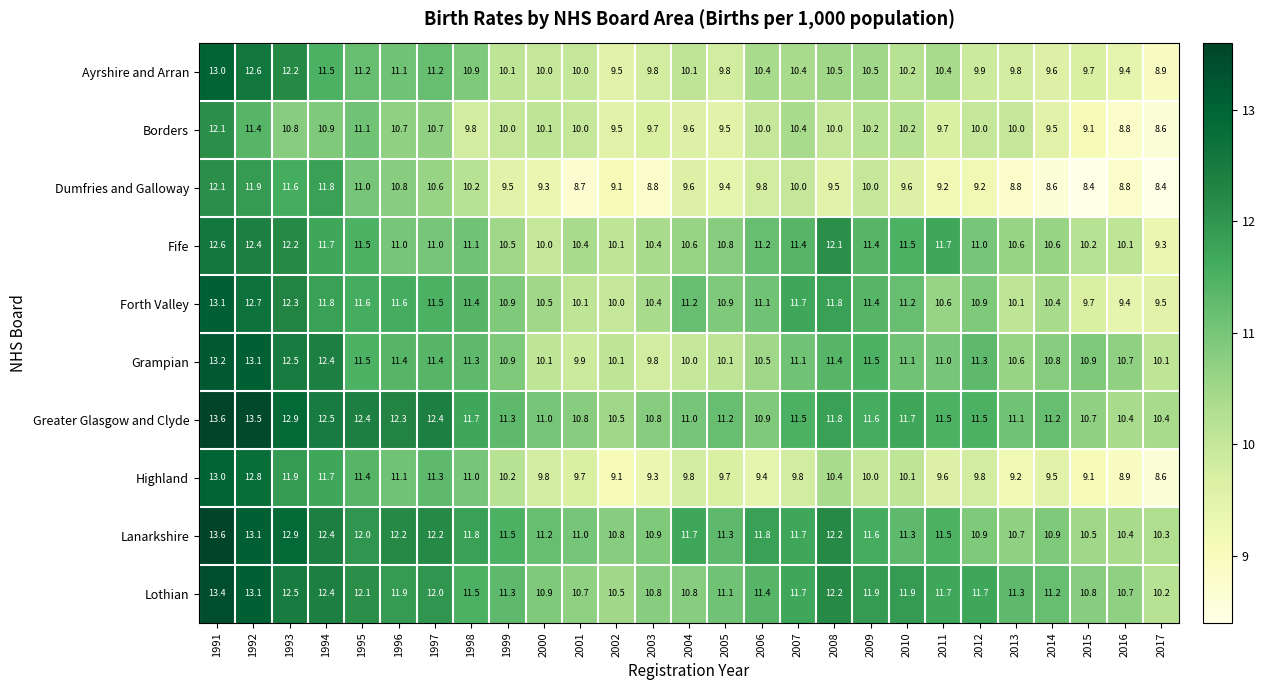

At which category does the chart reach its peak across all series?

1991